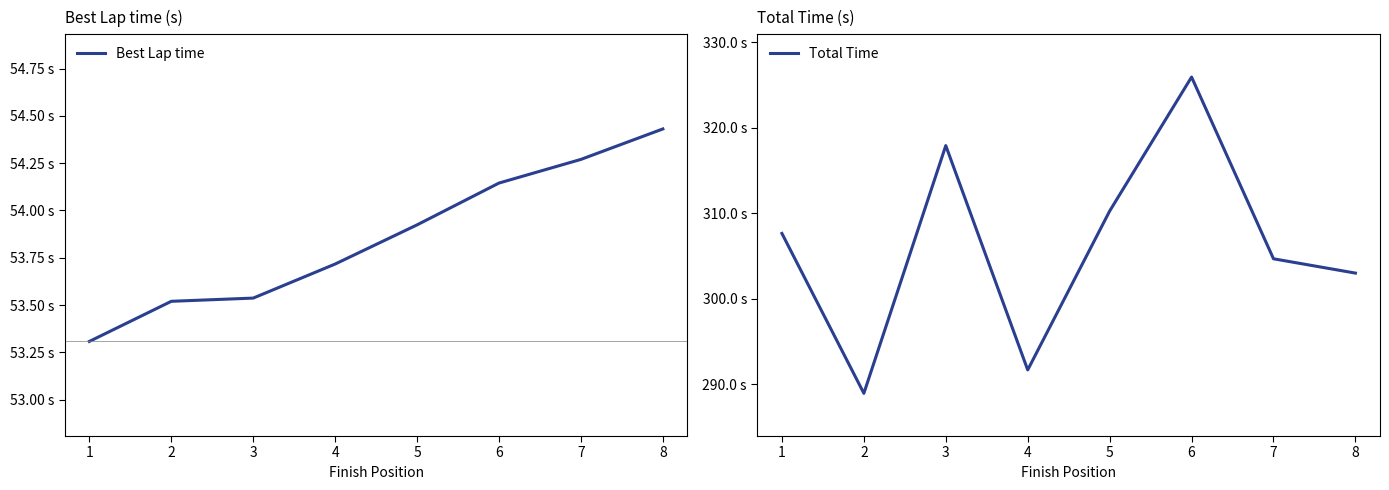

True or false: Best Lap time and Total Time cross at least once.

False